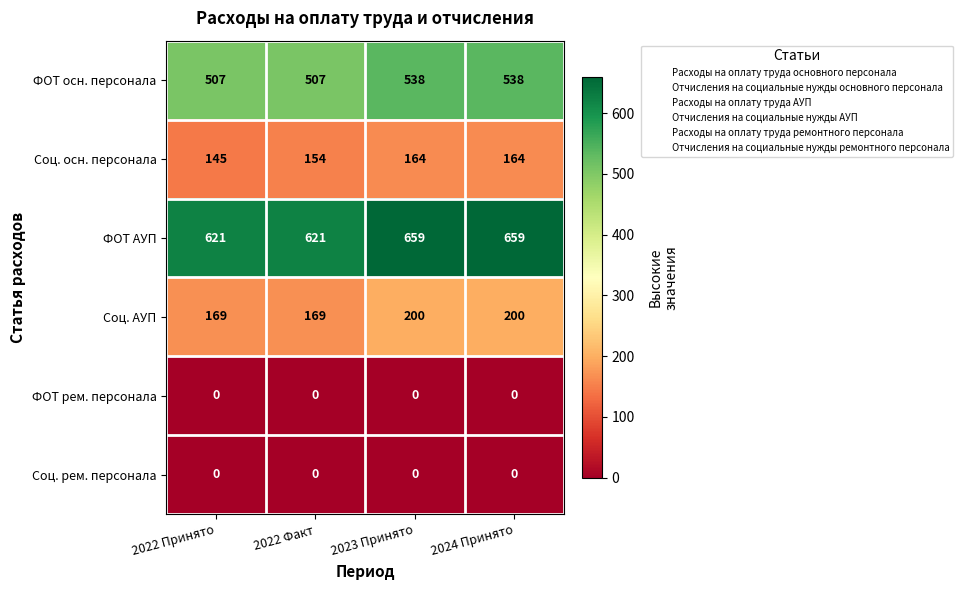

Between 2022 Принято and 2022 Факт, which series saw the biggest shift?

Соц. осн. персонала